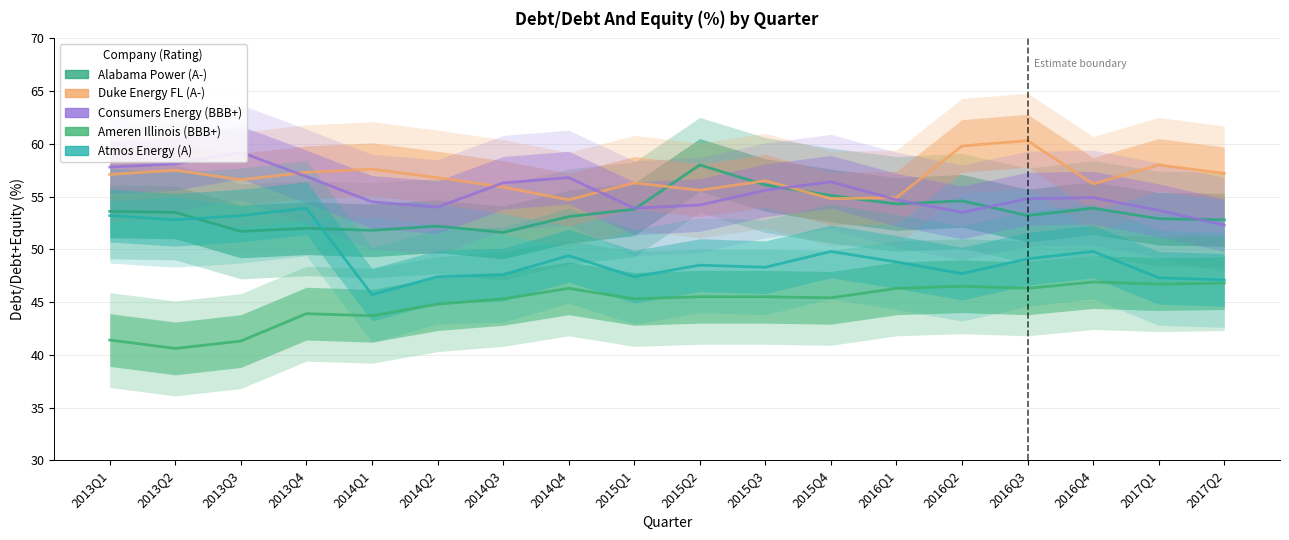

Does the chart have visible grid lines?

Yes